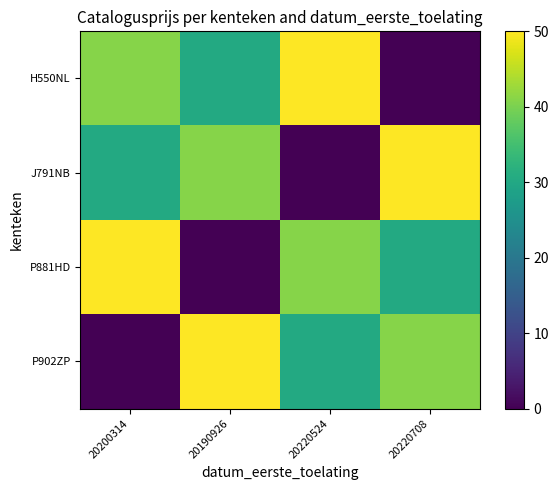

Rank the series by their maximum value, from lowest to highest.

H550NL, J791NB, P881HD, P902ZP